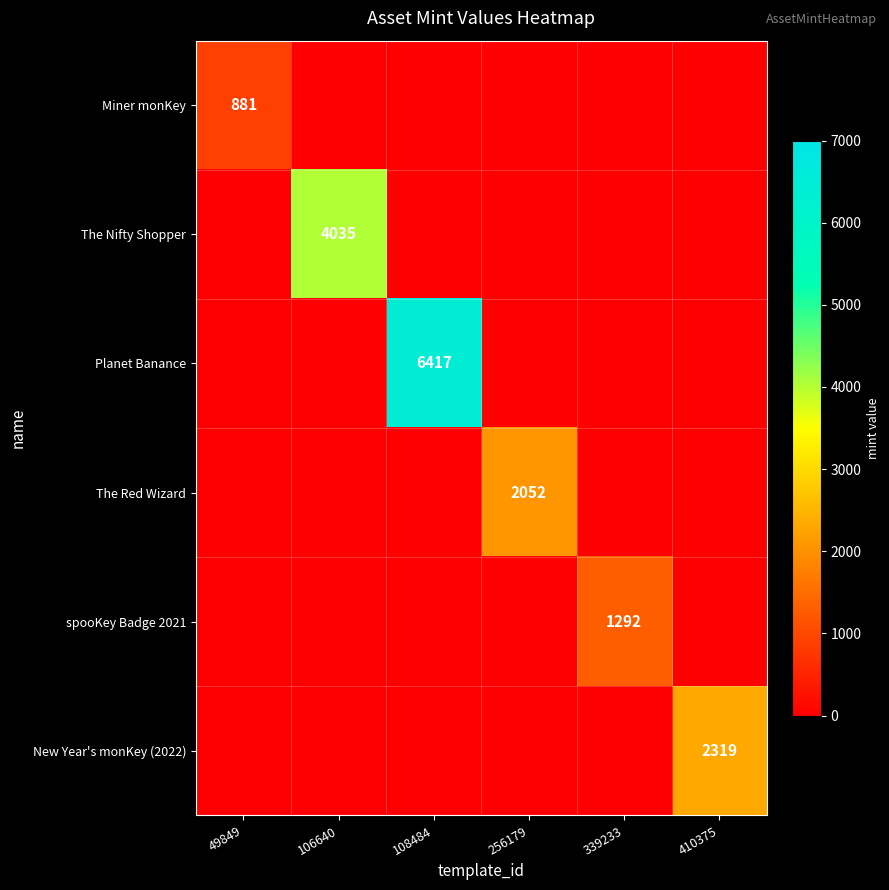

What is the spread (max minus min) of values at 108484?

6417